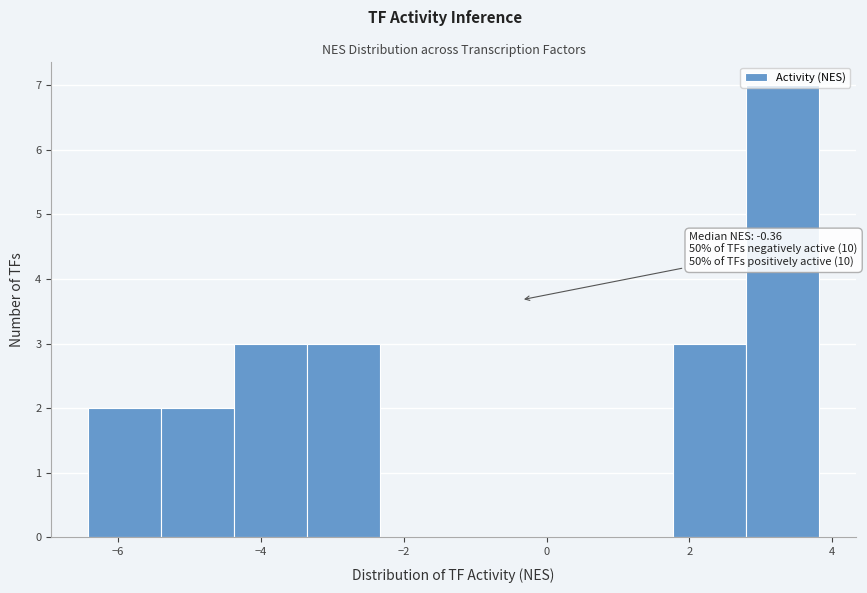

Which range on the x-axis has the tallest bar?

2.8 to 3.8